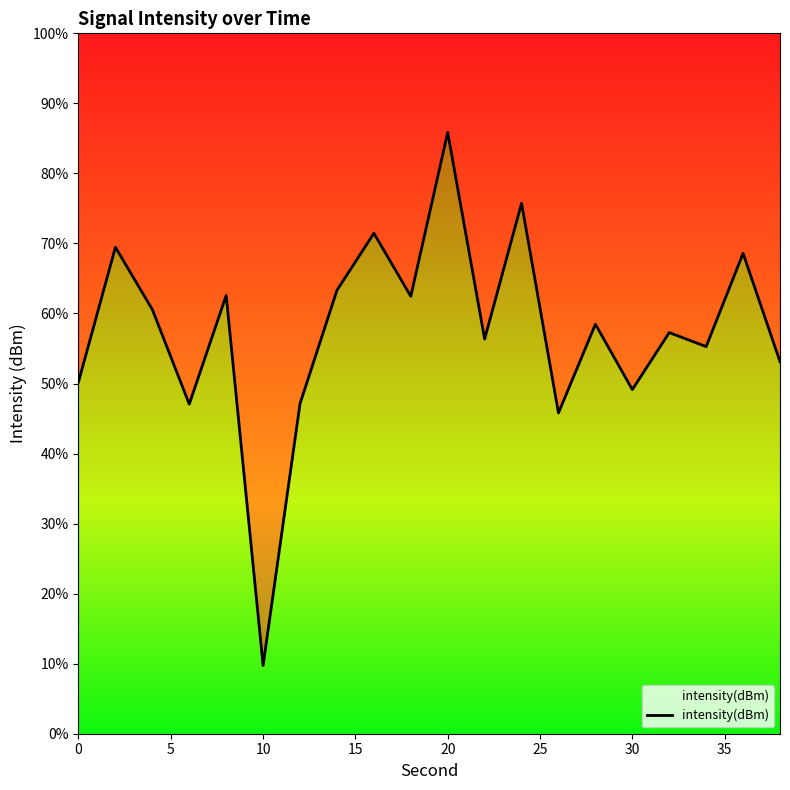

How many data points are less than 58?

10